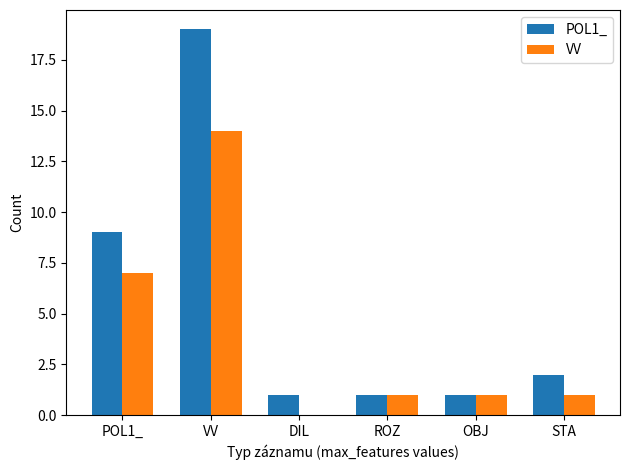

Is the value of POL1_ at POL1_ greater than the value of VV at DIL?

Yes